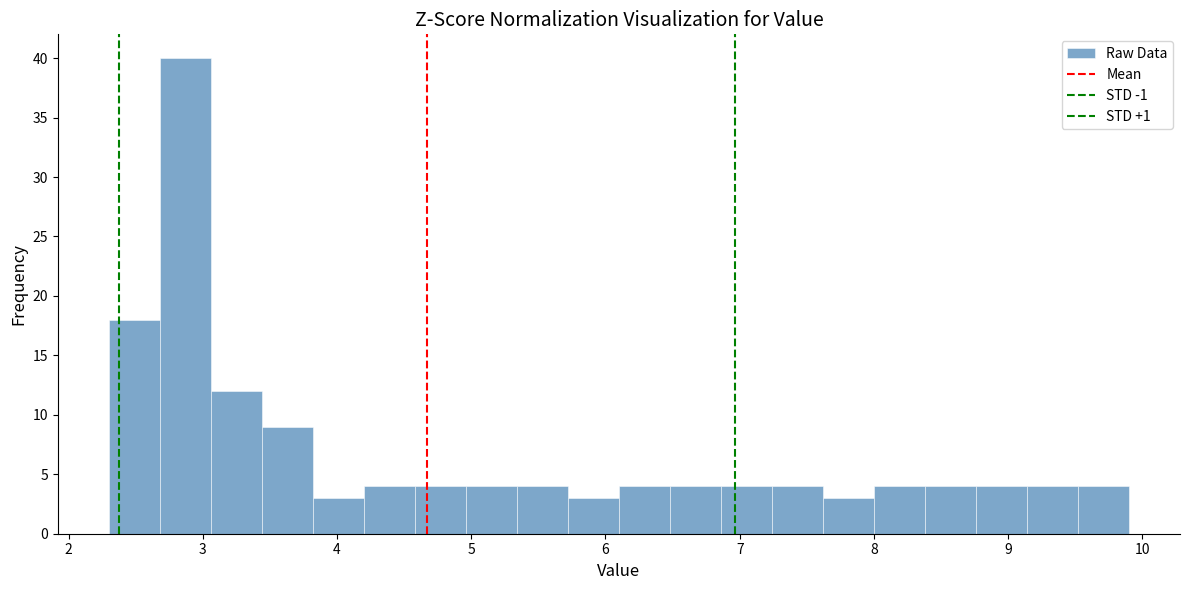

Read against the x-axis, roughly where is the centre of the tallest bar?

2.9